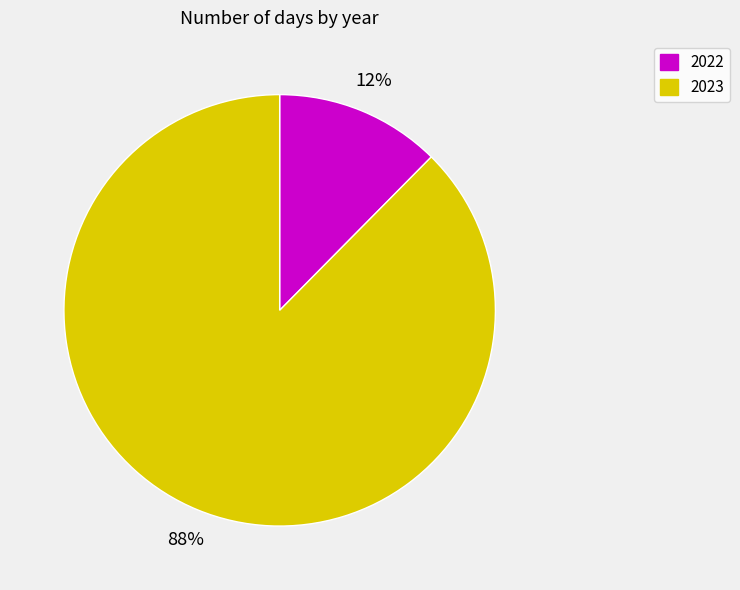

What is the ratio of the value at 2022 to the value at 2023?

0.1